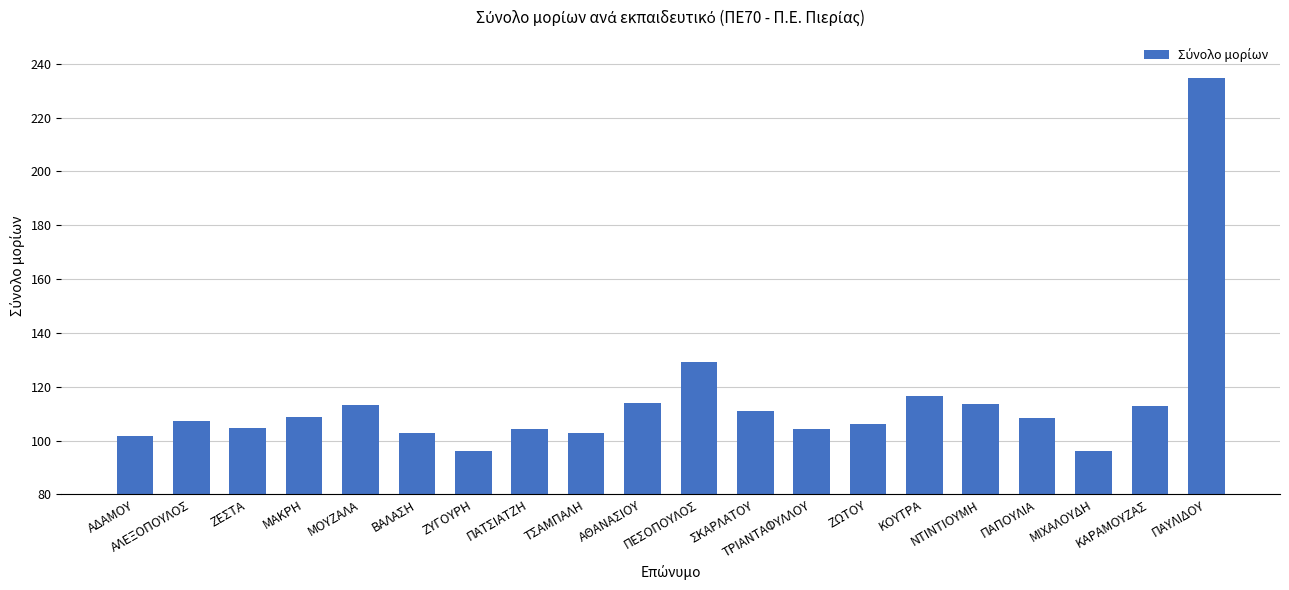

What is the difference between the values at ΤΡΙΑΝΤΑΦΥΛΛΟΥ and ΒΑΛΑΣΗ?

1.3